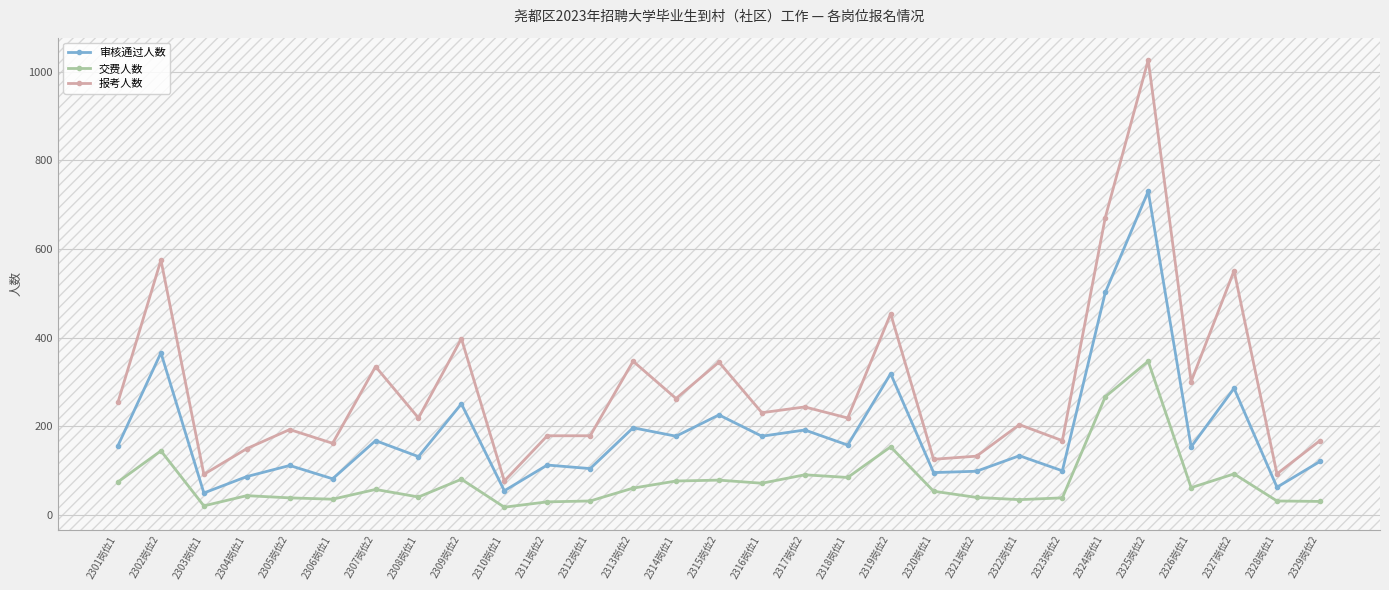

What is the total value across all series at 2323岗位2?

307